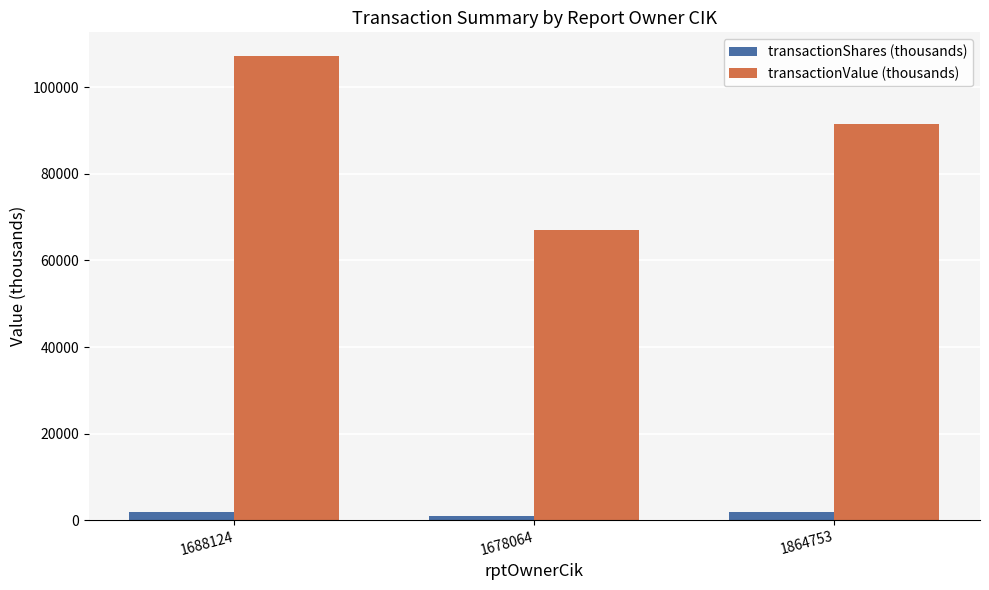

Which series has the largest total across all categories?

transactionValue (thousands)